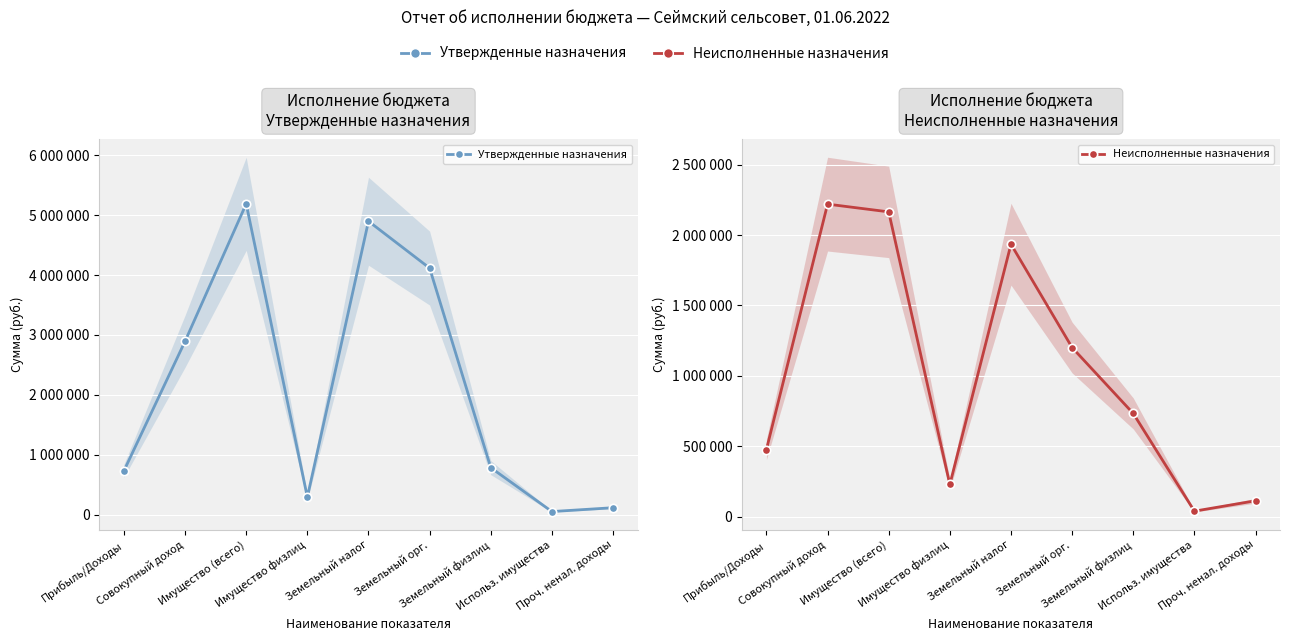

At Прибыль/Доходы, list the series in order from smallest to largest.

Неисполненные назначения, Утвержденные назначения